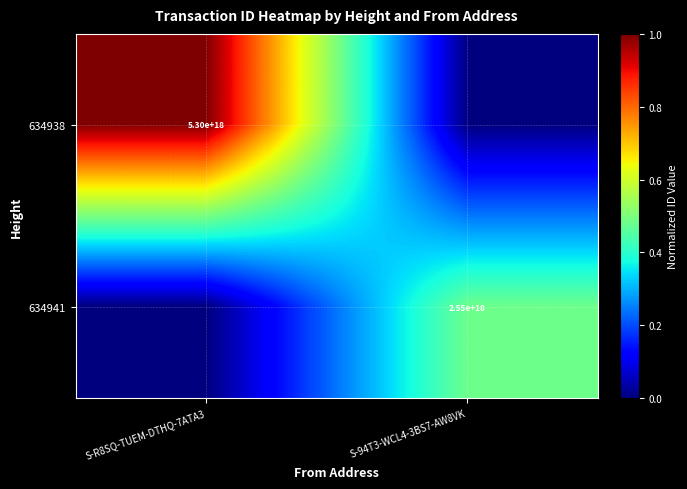

The value of 634938 at S-R8SQ-TUEM-DTHQ-7ATA3 is 5300000000000000000. True or false?

True